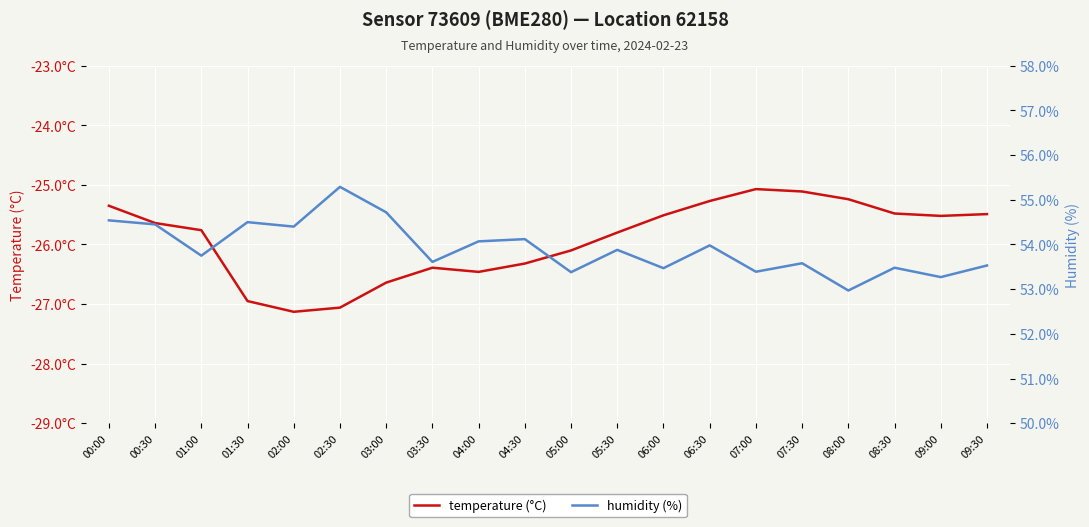

True or false: temperature and humidity intersect in this chart.

False